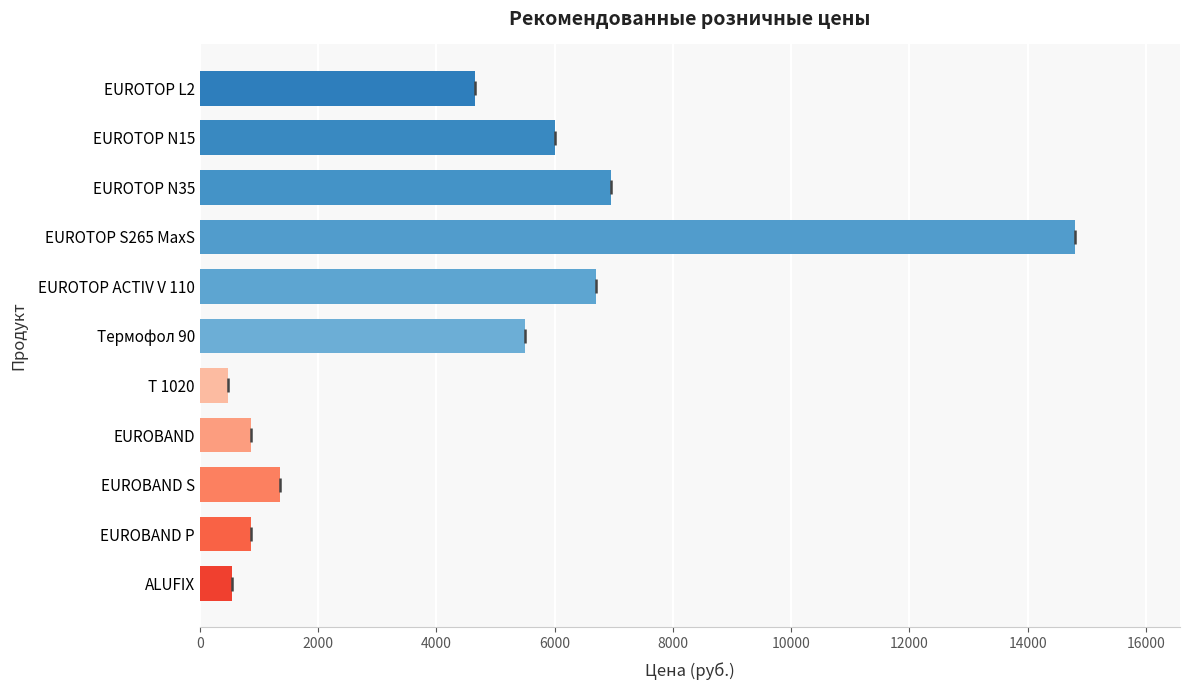

At which label is the value closest to 7635?

EUROTOP N35